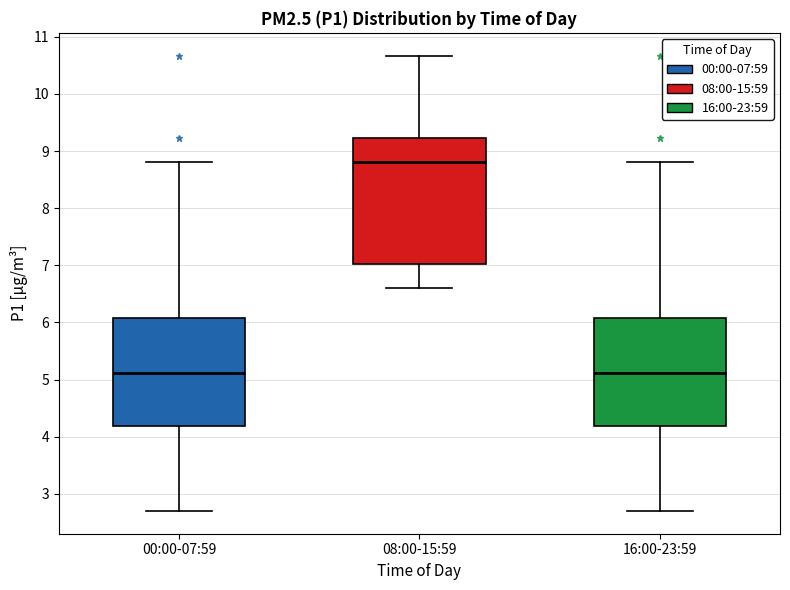

Reading left to right, transcribe this box plot: for each box, give where its median line is, the range the box spans, and where its two whiskers end, as read against the y-axis. The values are not printed on the chart, so give them approximately, as read against the axis.

00:00-07:59: median 5.1, box 4.2 to 6.1, whiskers 2.7 to 8.8
08:00-15:59: median 8.8, box 7.0 to 9.2, whiskers 6.6 to 10.7
16:00-23:59: median 5.1, box 4.2 to 6.1, whiskers 2.7 to 8.8